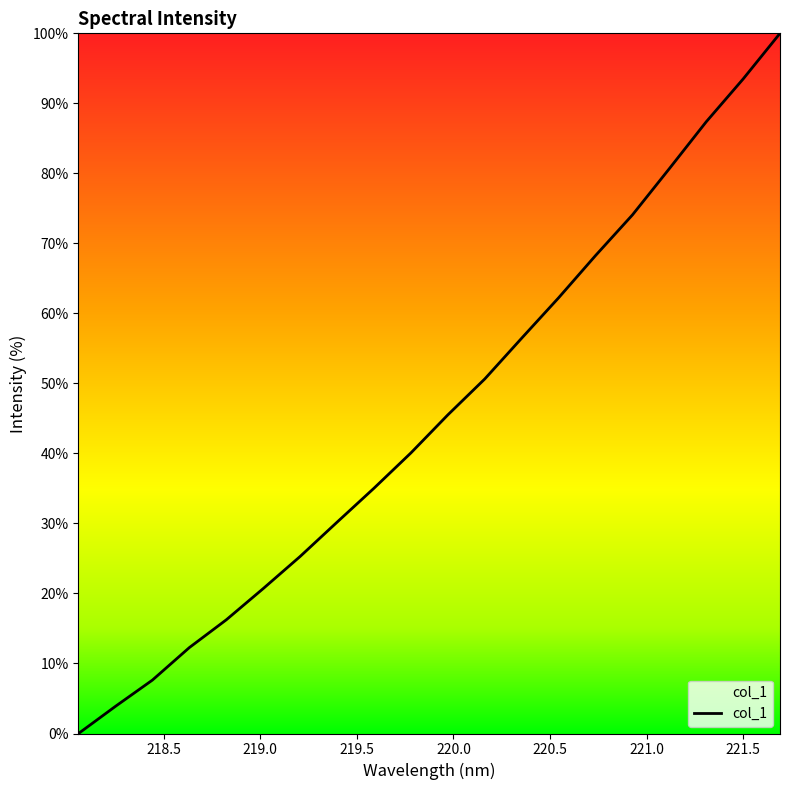

What is the difference between the maximum and minimum values?

100.0